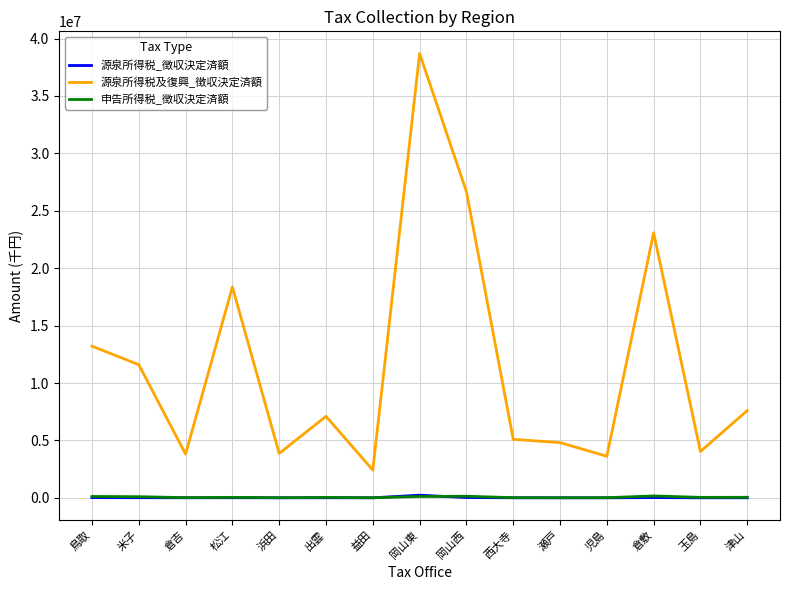

At which label does 源泉所得税_徴収決定済額 first exceed 5222?

鳥取